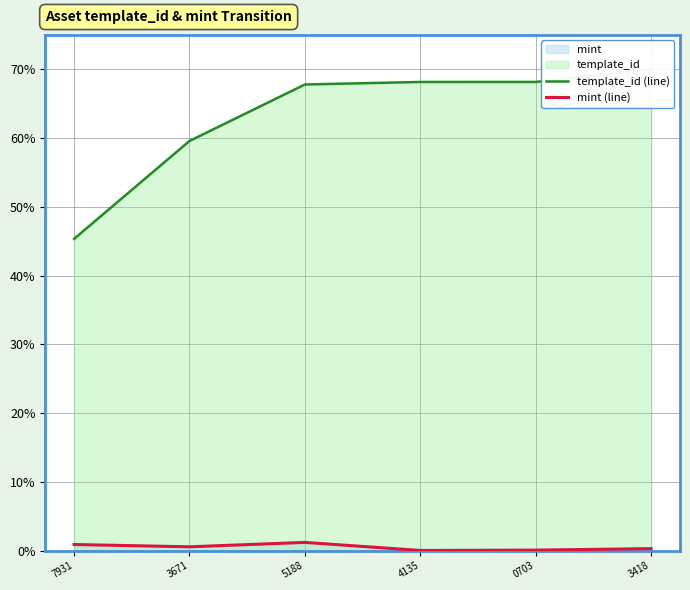

At which label is mint (line) closest to 0?

4135